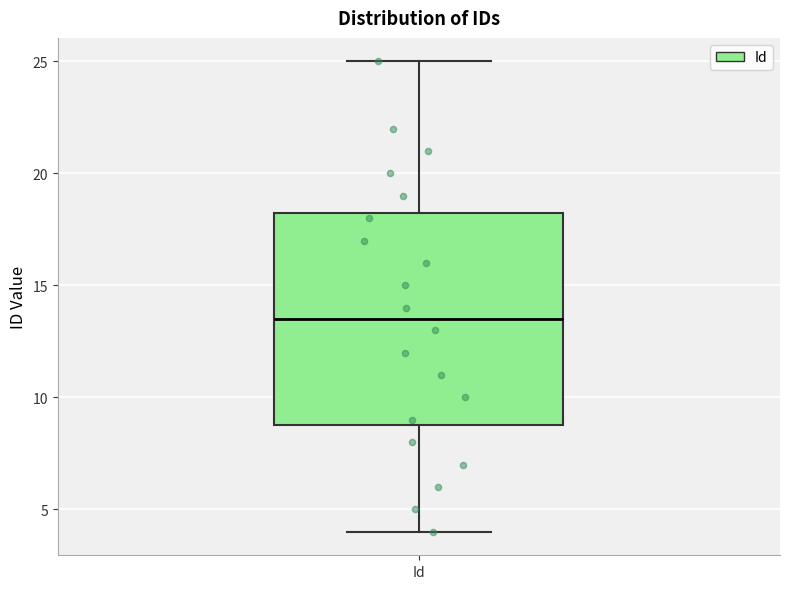

Where is the lower edge of the box for Id on the y-axis? The values are not printed on the chart, so give them approximately, as read against the axis.

9.0